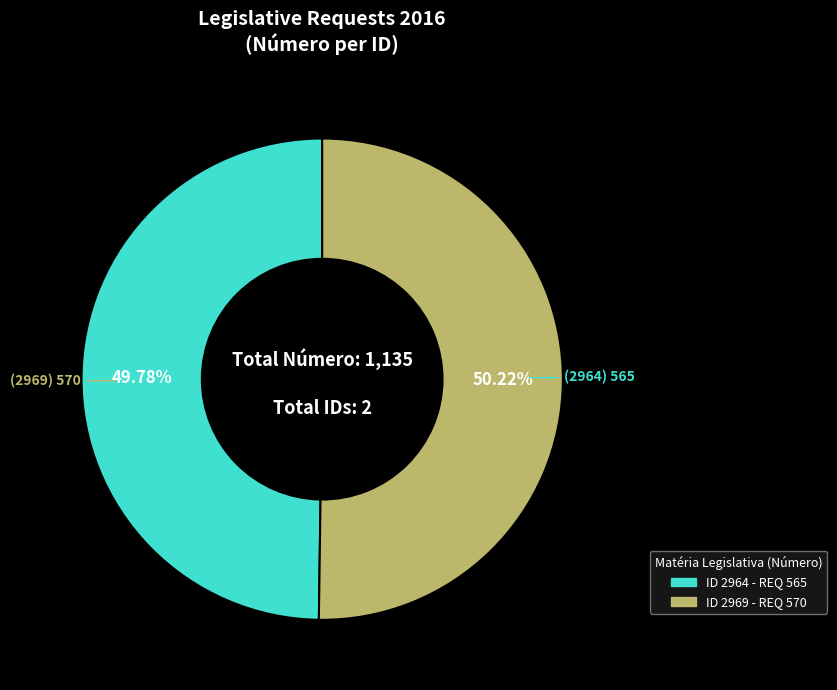

To the nearest percent, what is the average slice percentage?

50%